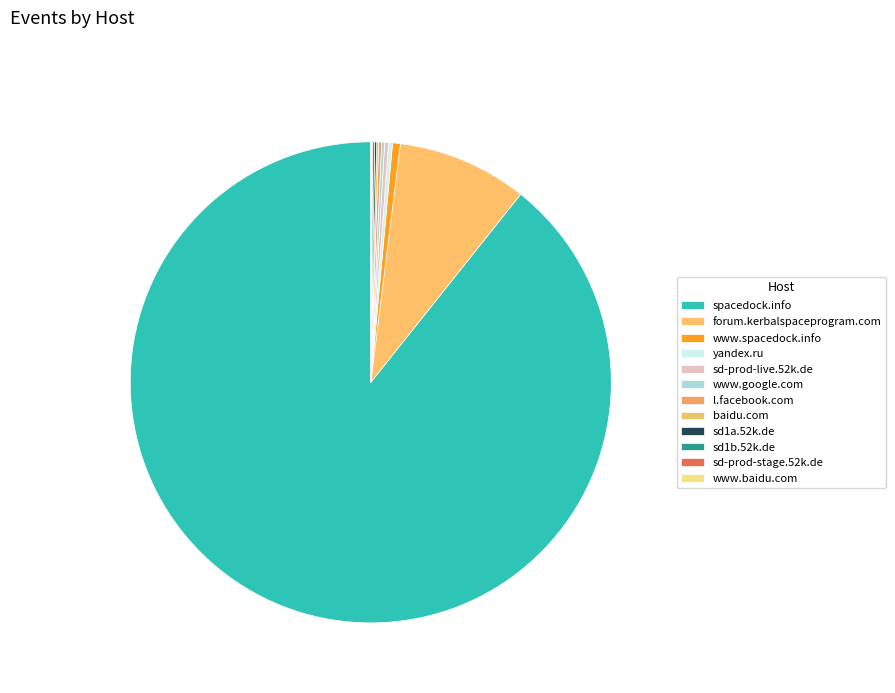

The www.baidu.com slice represents 0% of the pie. True or false?

True